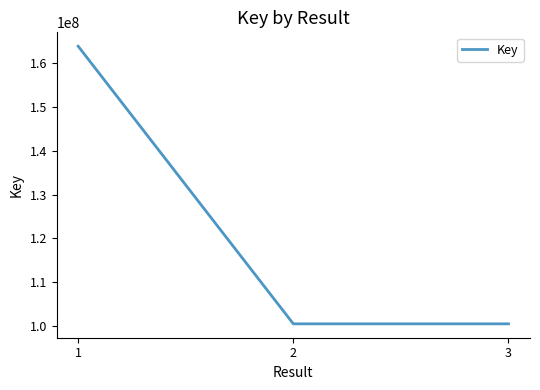

What is the smallest value displayed?

100424835